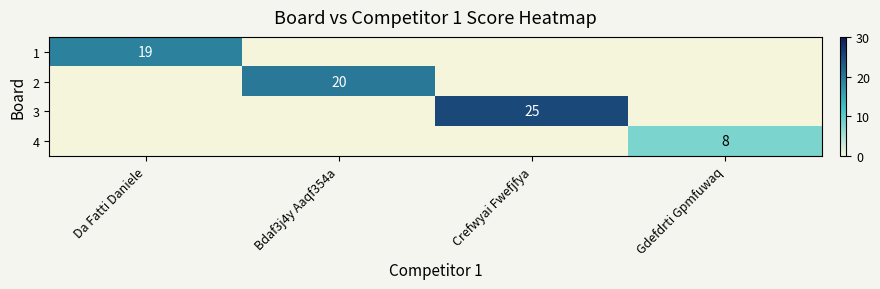

True or false: 3 has a value of 10 at Crefwyai Fwefjfya.

False